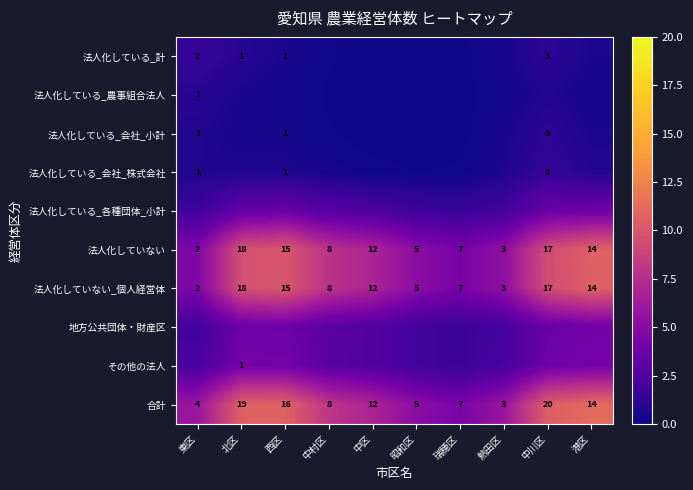

Which category has the lowest value in the その他の法人 series?

瑞穂区